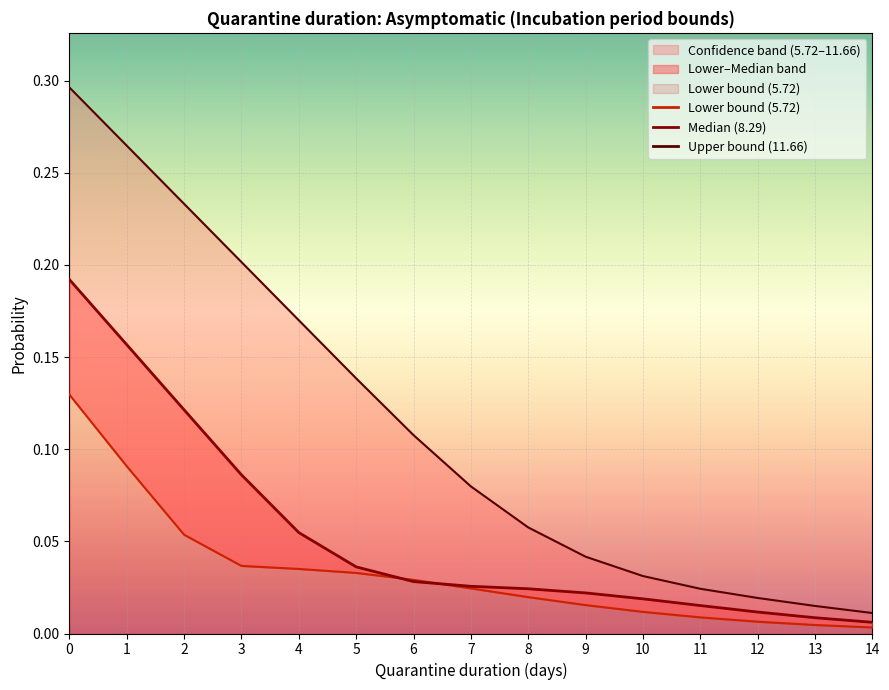

How many lines are shown in the chart?

3